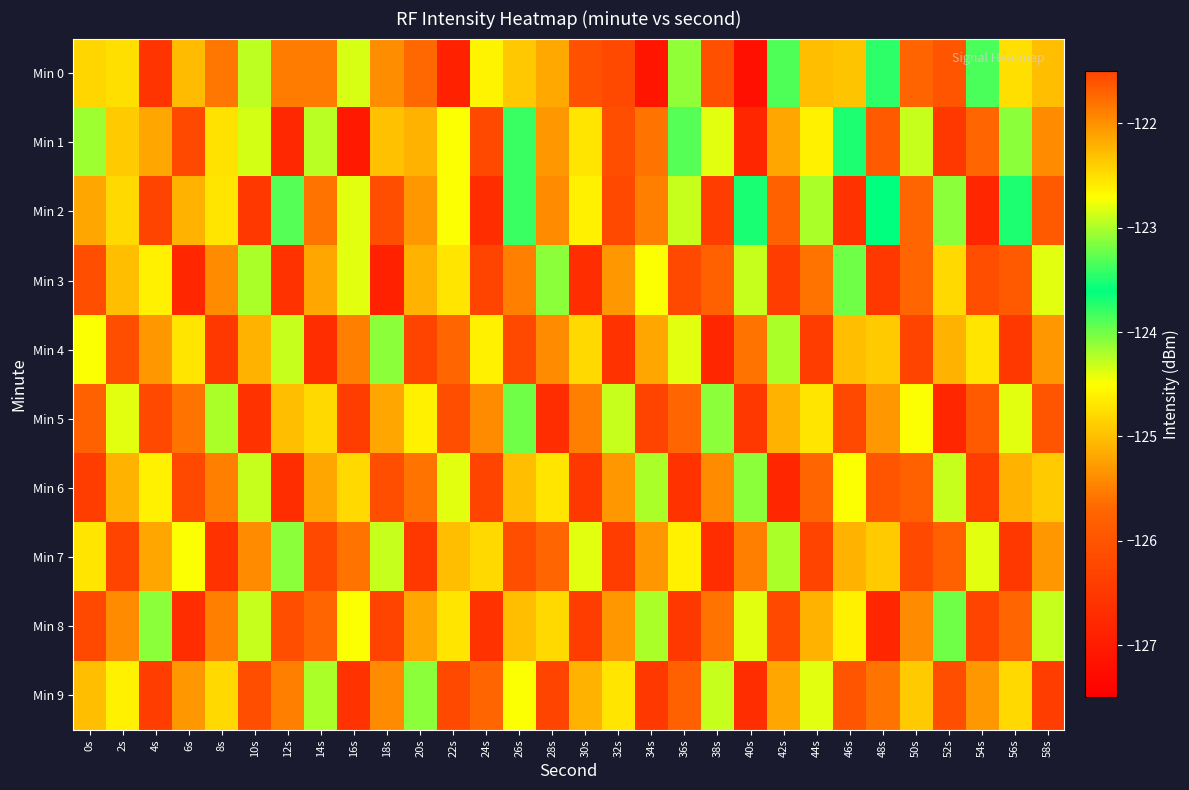

Which category has the highest value across all series?

18s